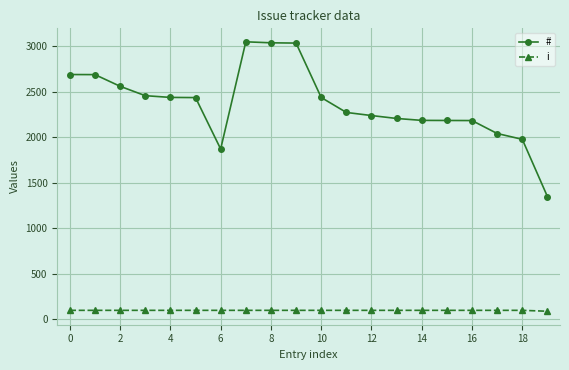

Which series has the largest total across all categories?

#